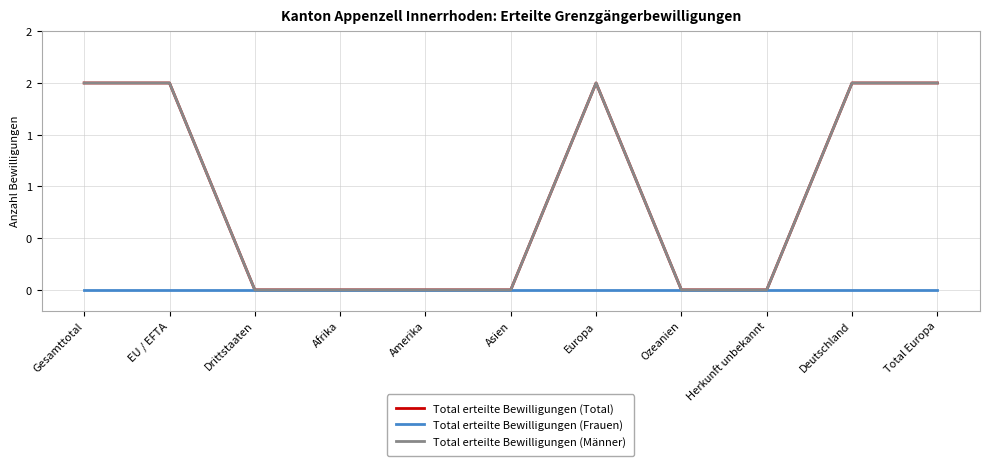

Reading left to right, list all the values displayed in this chart.

Total erteilte Bewilligungen (Total): 2	2	0	0	0	0	2	0	0	2	2
Total erteilte Bewilligungen (Frauen): 0	0	0	0	0	0	0	0	0	0	0
Total erteilte Bewilligungen (Männer): 2	2	0	0	0	0	2	0	0	2	2